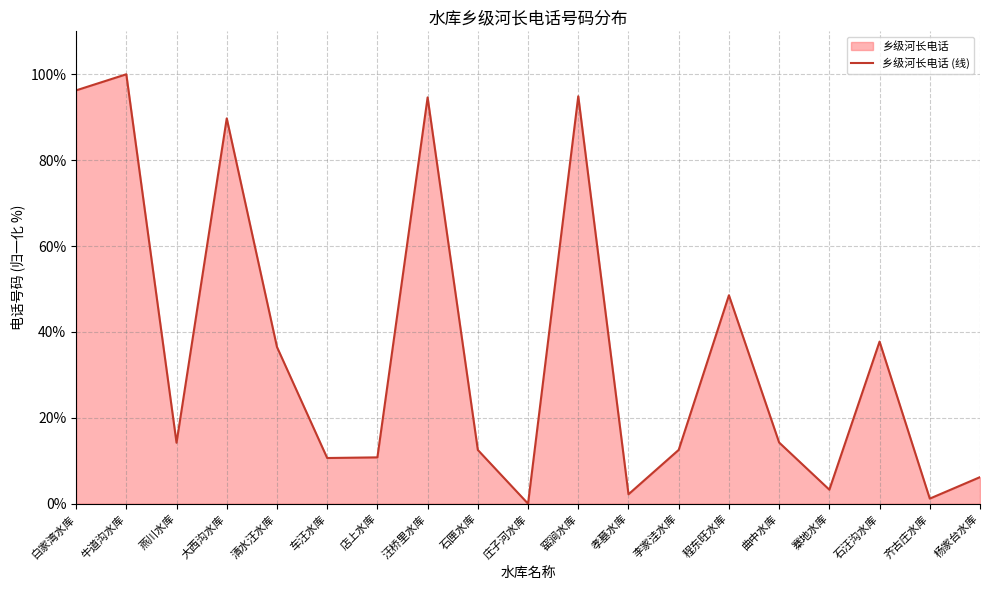

What is the sum of all values?

686.0